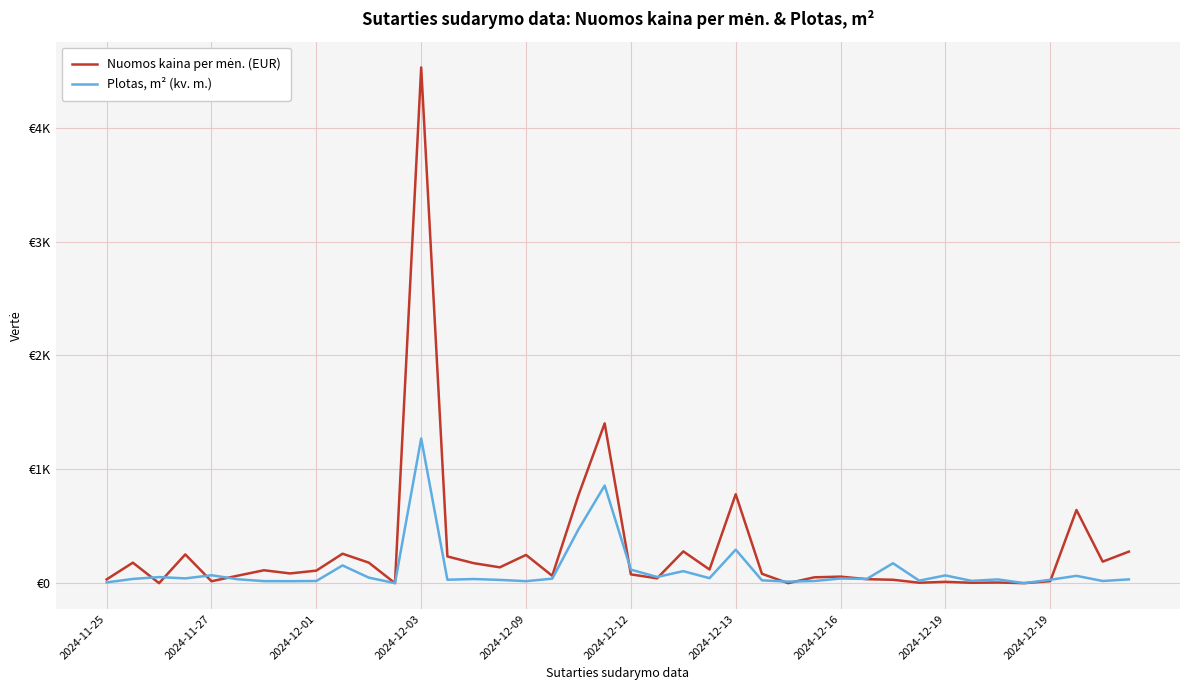

Does the chart have visible grid lines?

Yes